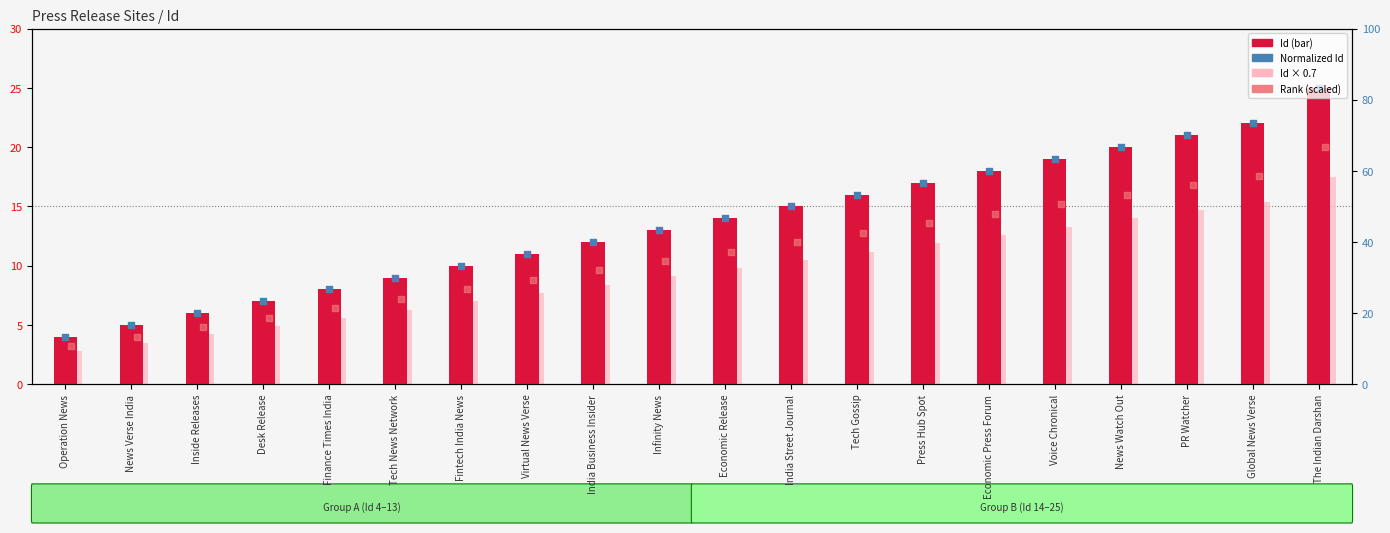

Which series reaches the maximum Y coordinate?

Id